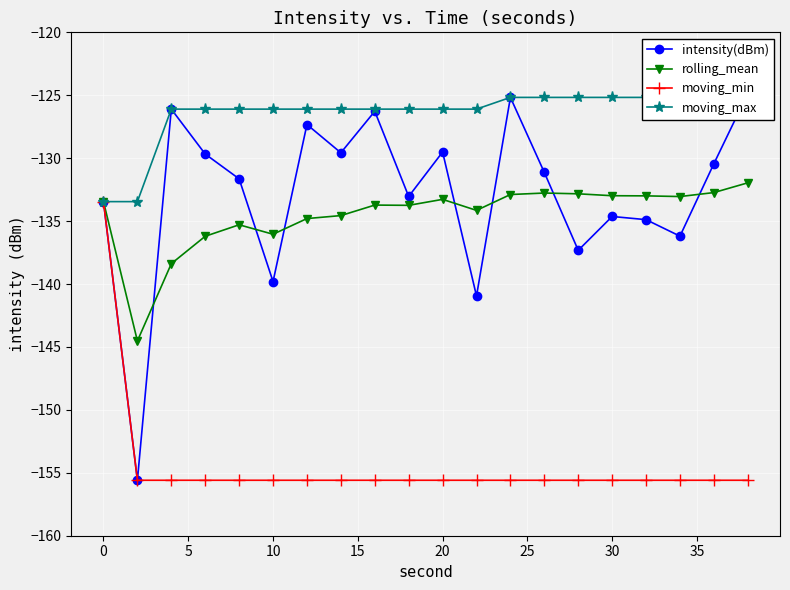

Is it true that rolling_mean equals -133.0 at 30?

True